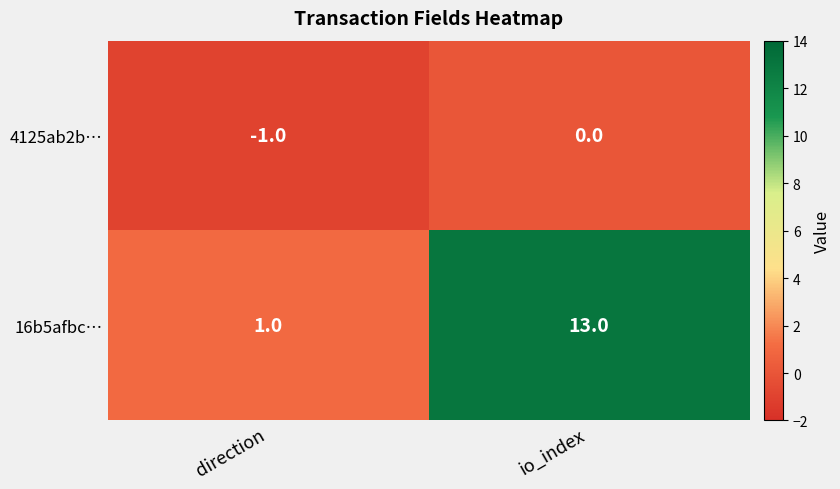

True or false: 16b5afbc… has a value of 1 at direction.

True